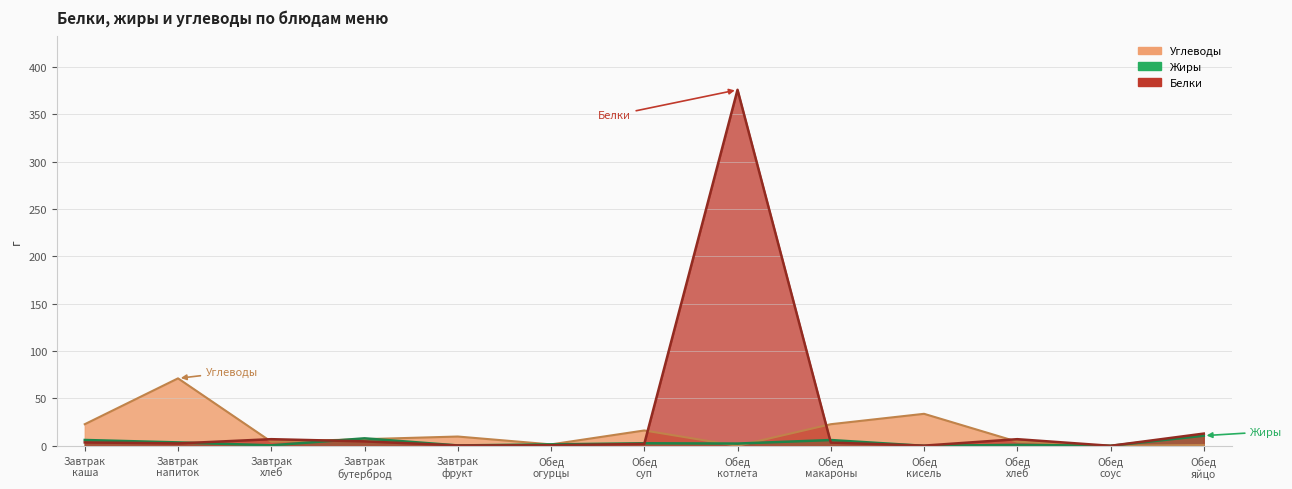

What is the label of the 3rd point from the left?

Завтрак
хлеб